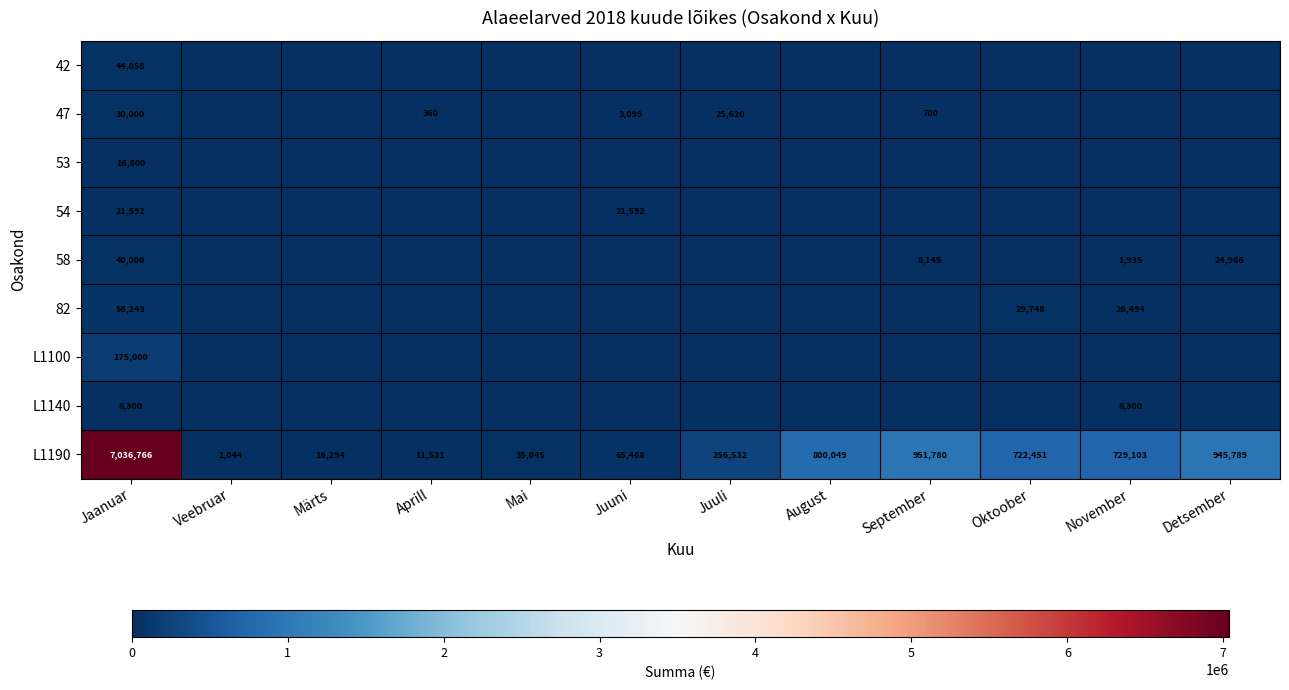

What is the total value across all series at Juuli?

282152.2